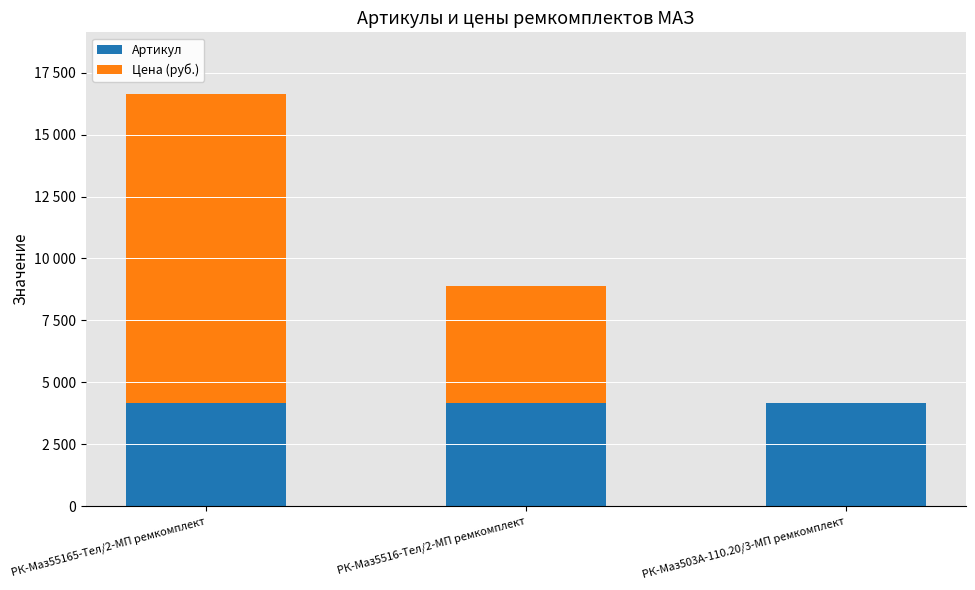

What are all the series names shown in the legend?

Артикул, Цена (руб.)